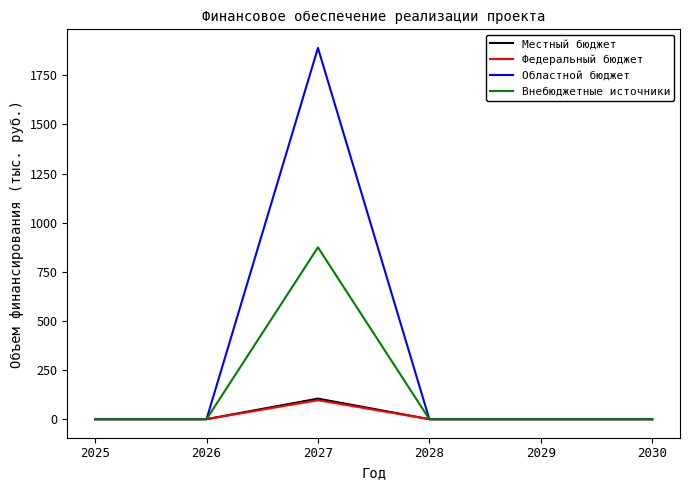

What is the highest value of the Федеральный бюджет series?

96.4